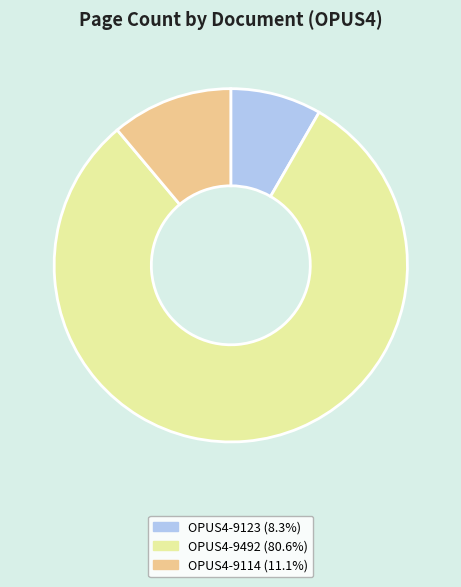

Between OPUS4-9123 and OPUS4-9114, which is larger?

OPUS4-9114